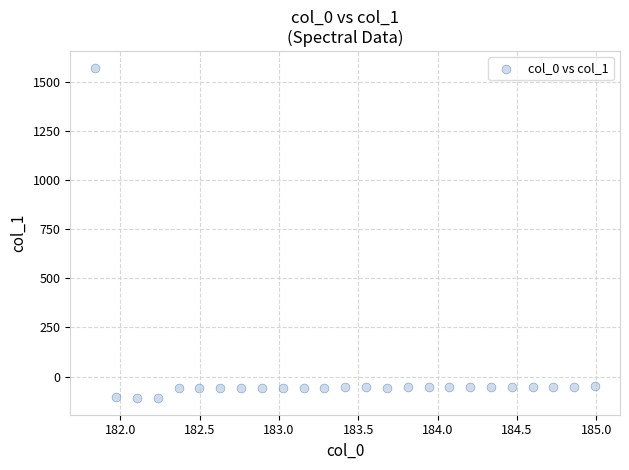

What is the range of X values (max minus min)?

3.1